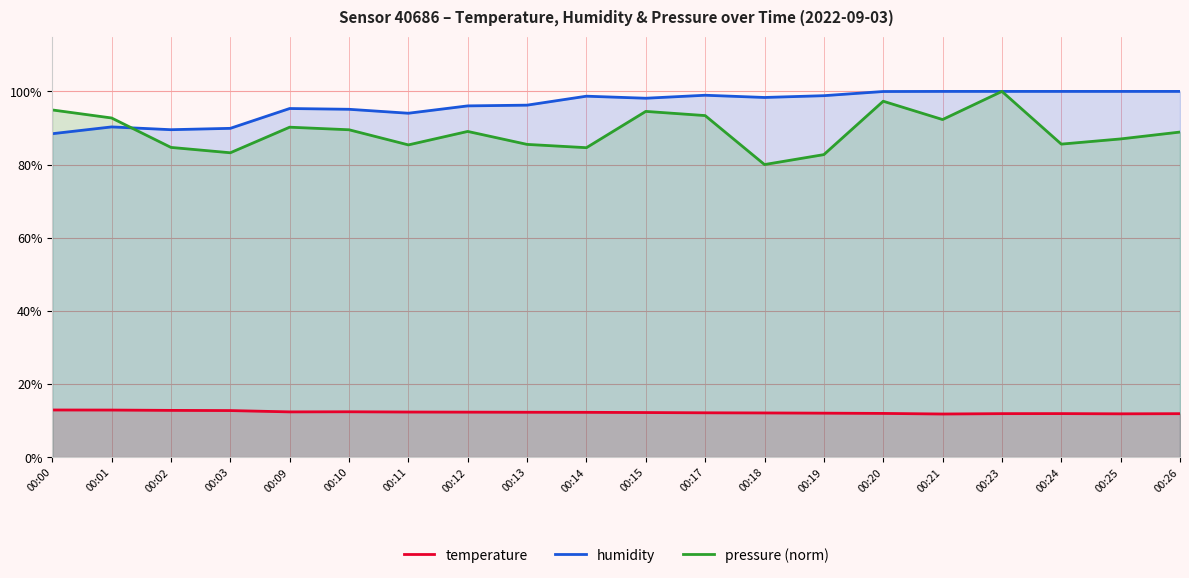

Between 00:13 and 00:02, which is larger?

00:02